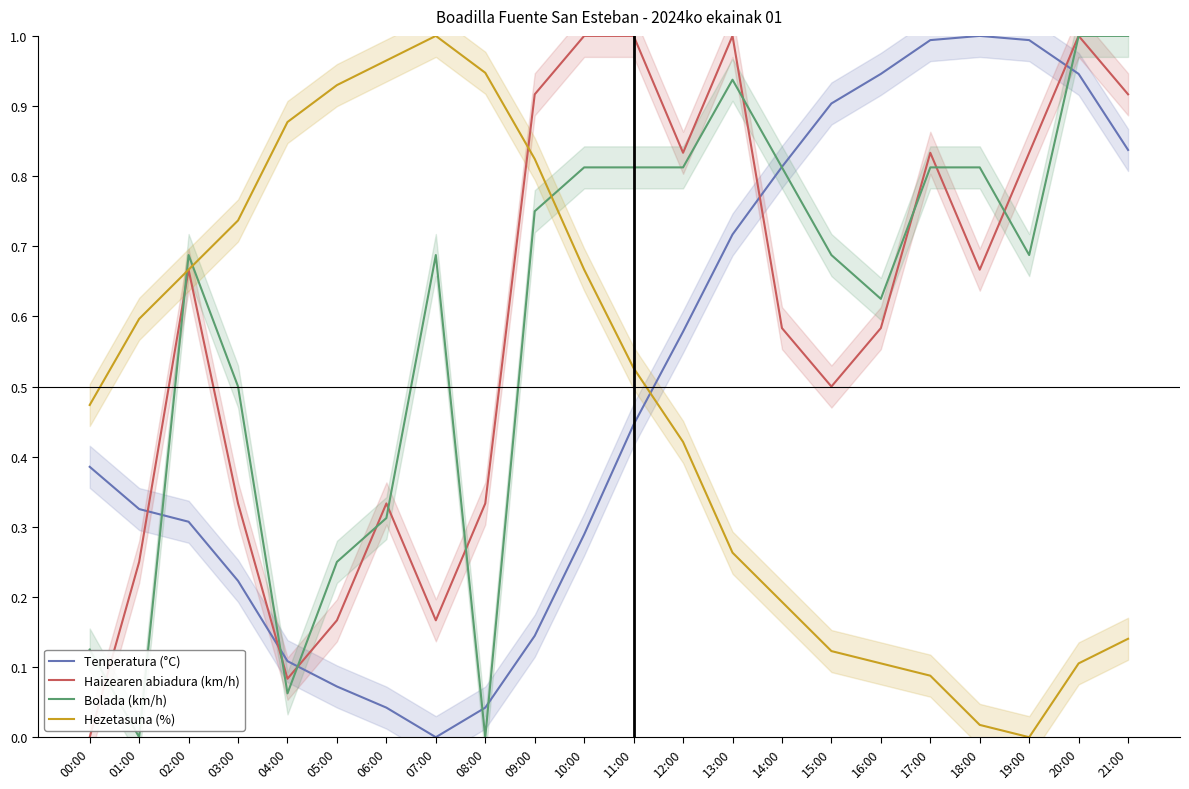

How many lines are shown in the chart?

4